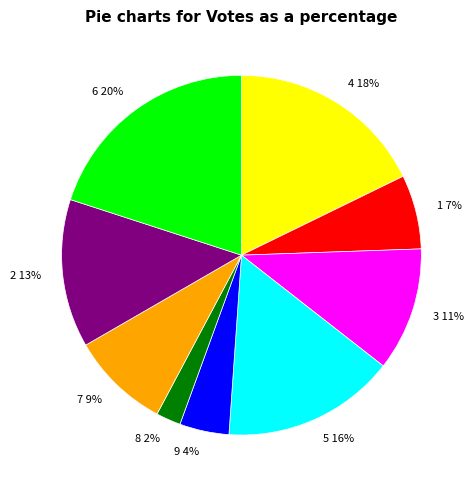

Which has a higher value, 8 or 9?

9